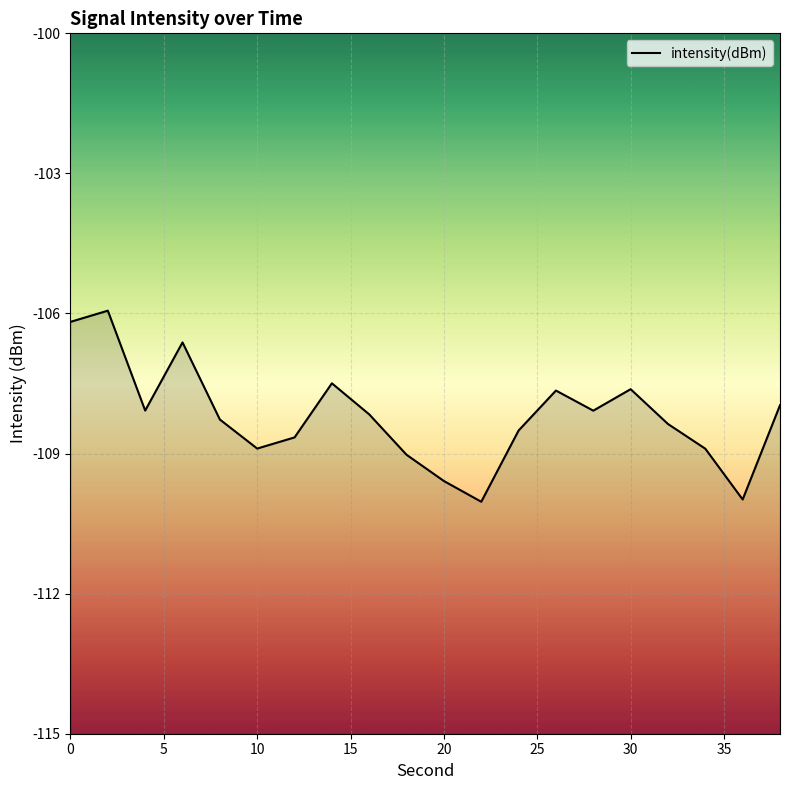

True or false: there are more than 1 points higher than both neighbors.

True